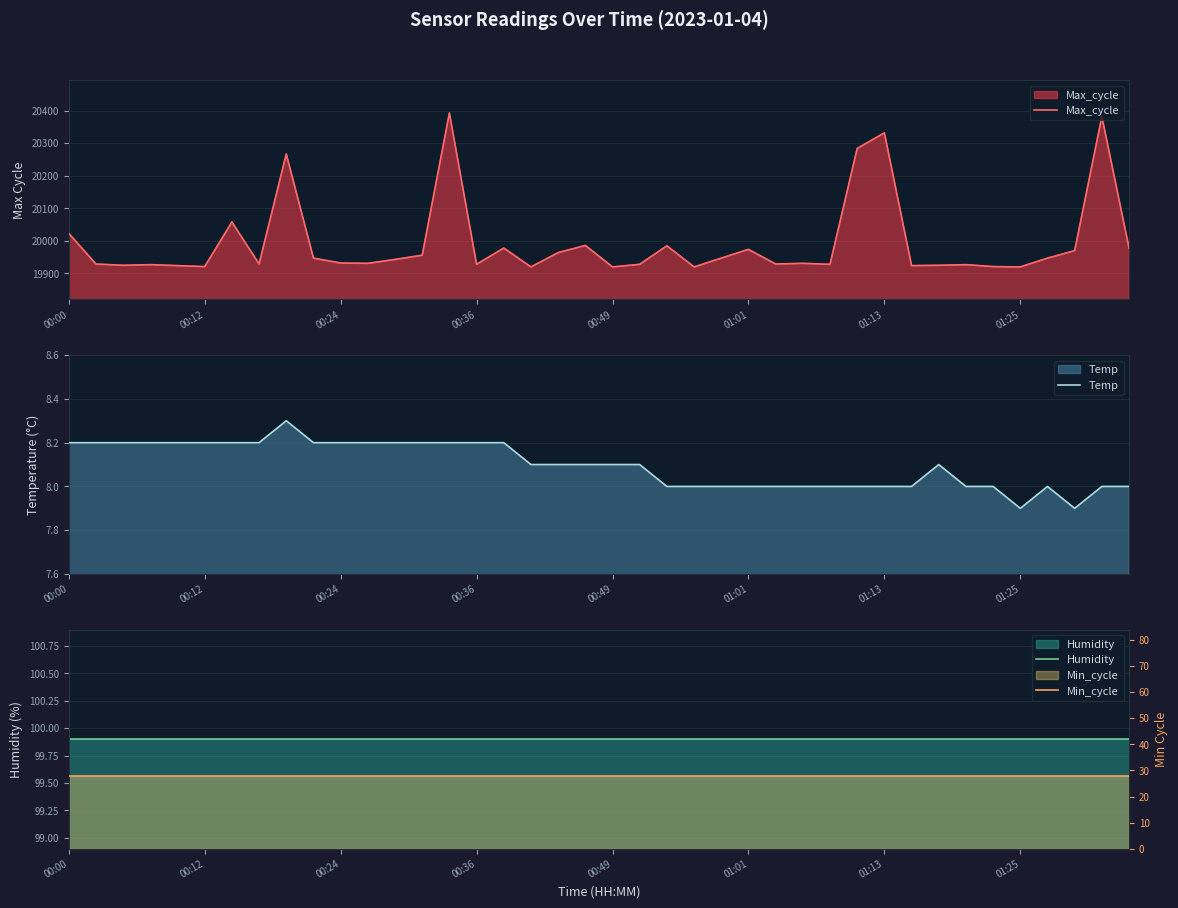

The value of Max_cycle at 00:12 is 19921. True or false?

True